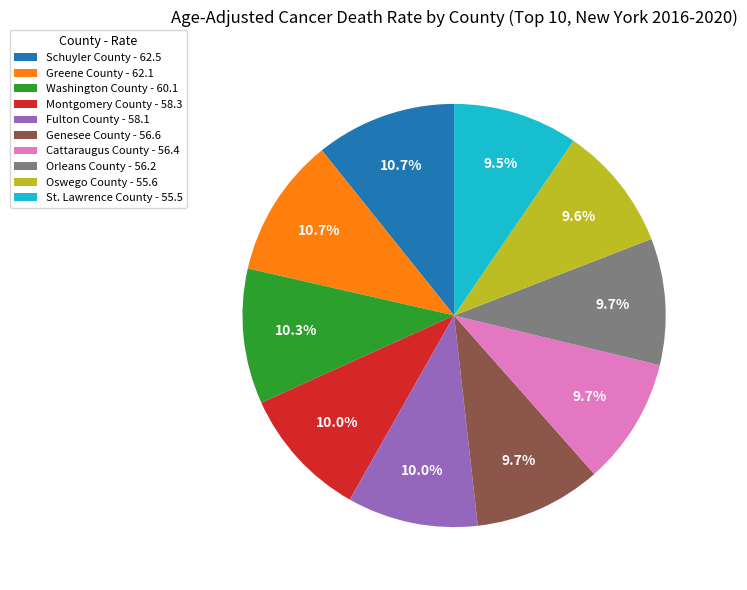

To the nearest percent, what is the difference between the largest and smallest slice percentages?

1%